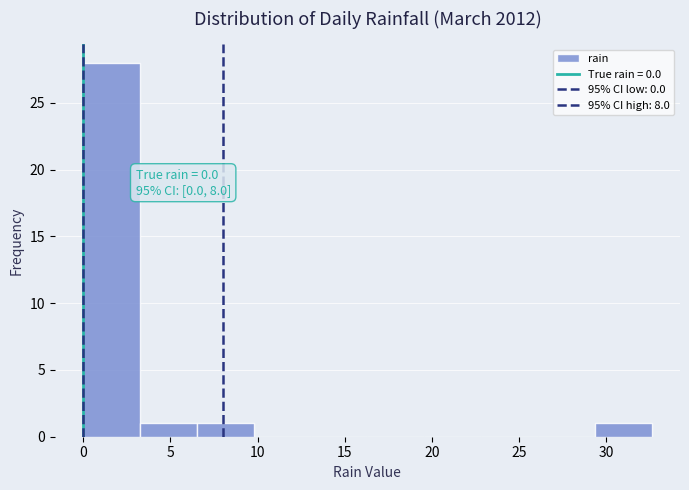

Which range on the x-axis has the tallest bar?

0.0 to 3.5